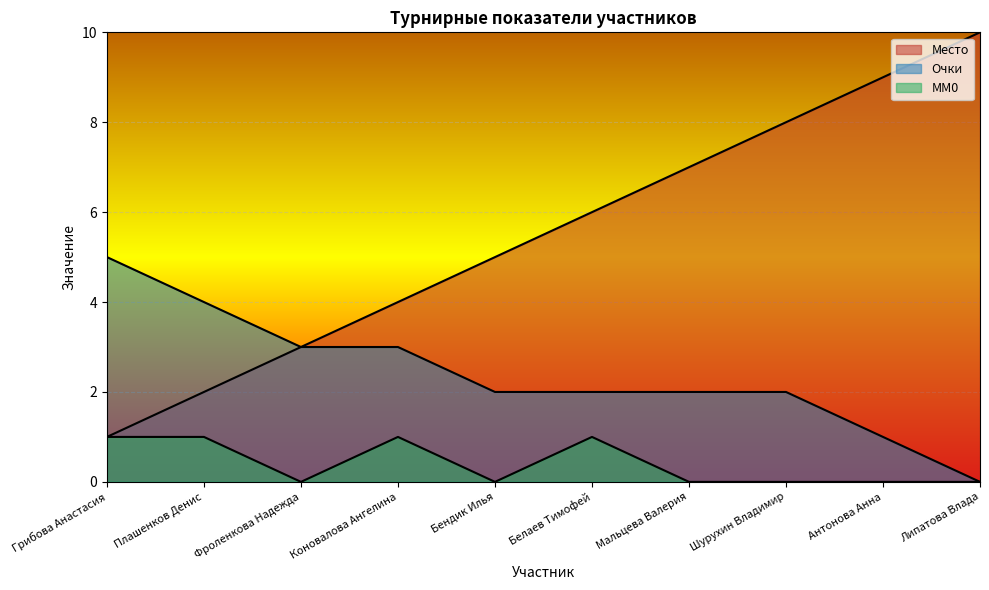

What is the label of the 8th point from the right?

Фроленкова Надежда